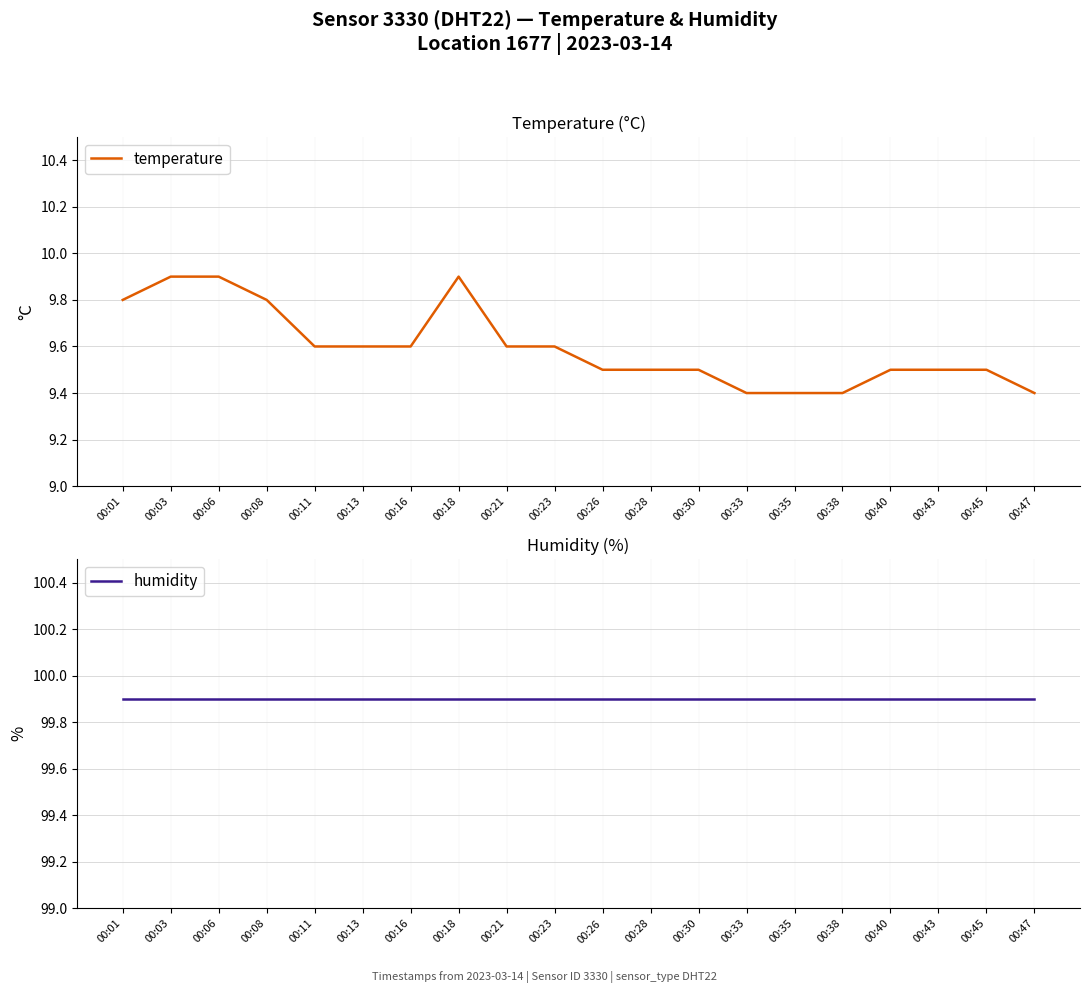

Reading left to right, what are all the values shown in this chart?

temperature: 9.8	9.9	9.9	9.8	9.6	9.6	9.6	9.9	9.6	9.6	9.5	9.5	9.5	9.4	9.4	9.4	9.5	9.5	9.5	9.4
humidity: 99.9	99.9	99.9	99.9	99.9	99.9	99.9	99.9	99.9	99.9	99.9	99.9	99.9	99.9	99.9	99.9	99.9	99.9	99.9	99.9